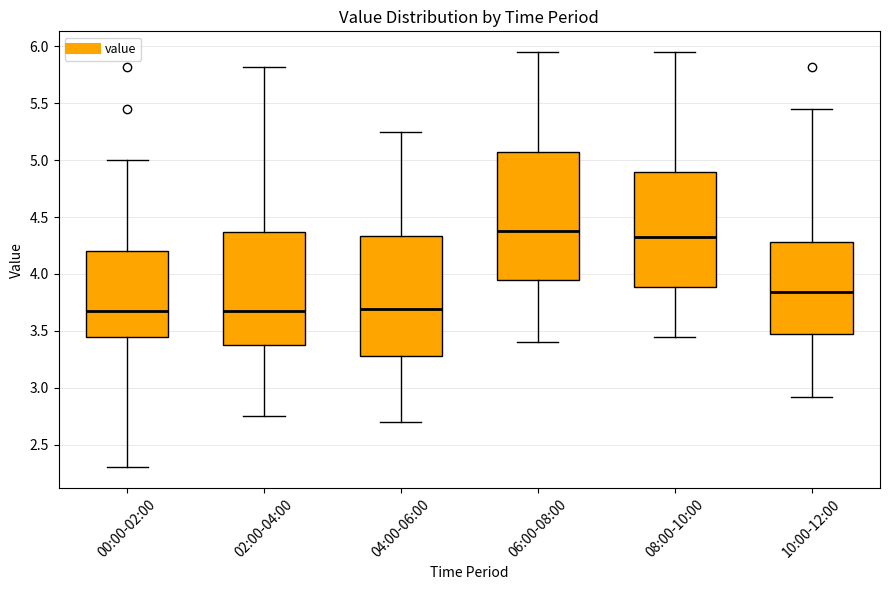

Where does the upper whisker of the box for 00:00-02:00 end on the y-axis? The values are not printed on the chart, so give them approximately, as read against the axis.

5.00